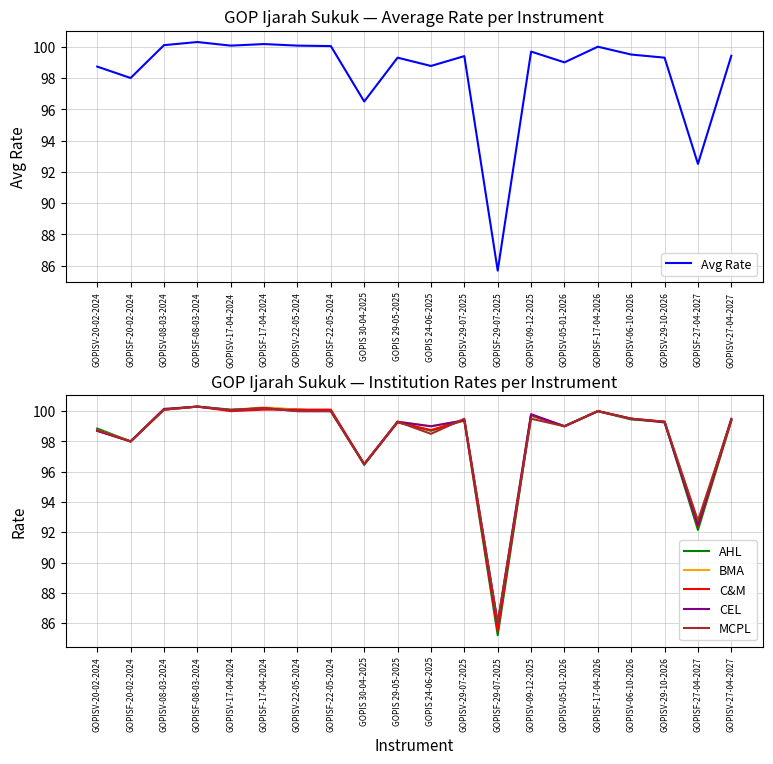

Does the chart have visible grid lines?

Yes